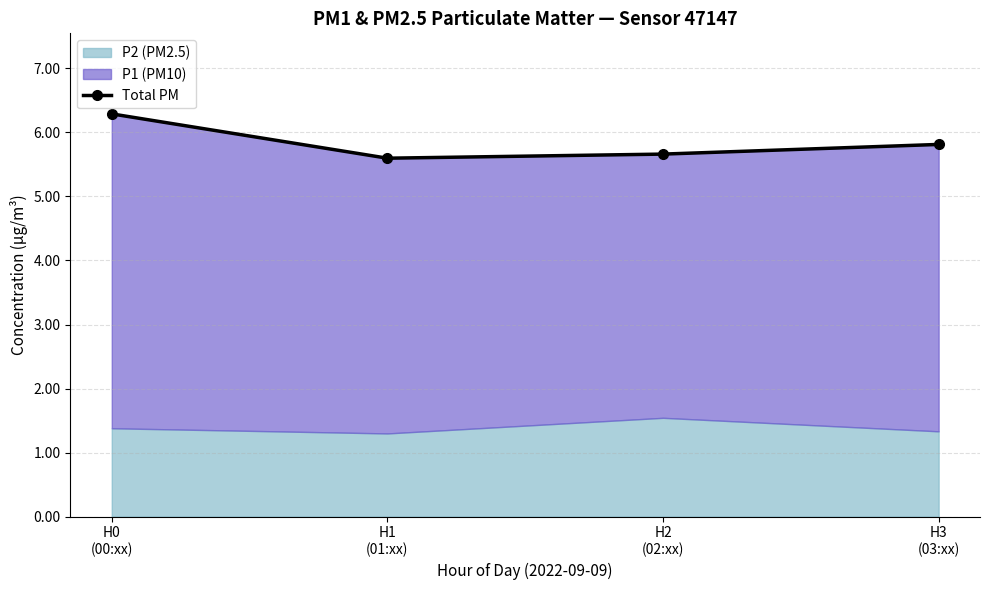

What is the smallest value displayed?

5.6